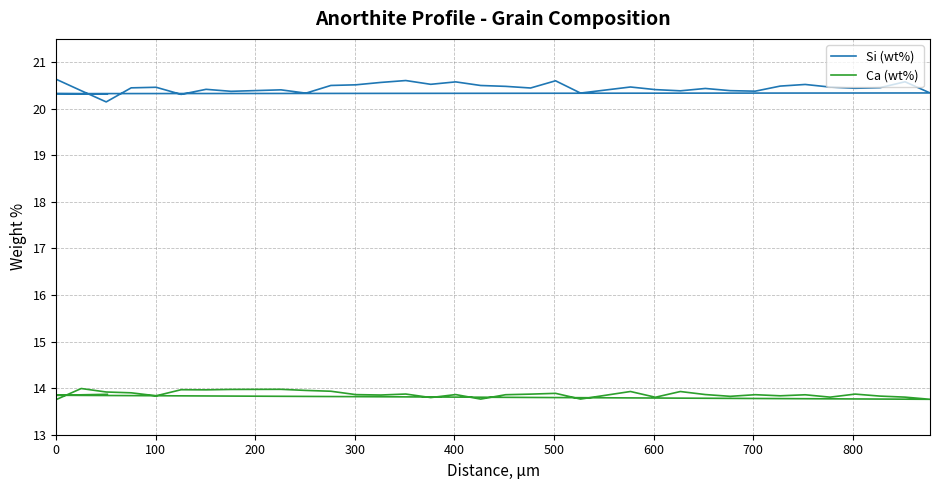

Reading right to left, list all the values displayed in this chart.

Si (wt%): 20.3	20.3	20.3	20.6	20.5	20.4	20.5	20.5	20.5	20.4	20.4	20.4	20.4	20.4	20.5	20.3	20.6	20.4	20.5	20.5	20.6	20.5	20.6	20.6	20.5	20.5	20.3	20.4	20.4	20.4	20.3	20.5	20.4	20.1	20.4	20.6
Ca (wt%): 13.9	13.8	13.8	13.8	13.8	13.9	13.8	13.9	13.8	13.9	13.8	13.9	13.9	13.8	13.9	13.8	13.9	13.9	13.9	13.8	13.9	13.8	13.9	13.9	13.9	13.9	14.0	14.0	14.0	14.0	14.0	13.8	13.9	13.9	14.0	13.8